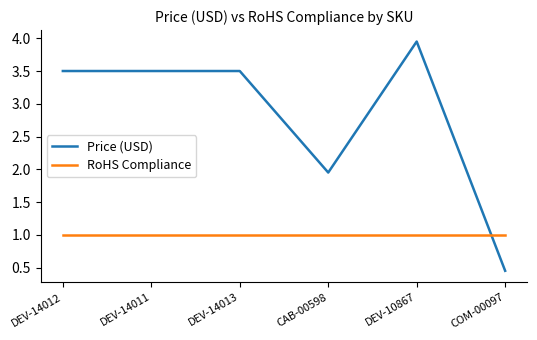

The RoHS Compliance series shows 1.0 at DEV-14013. True or false?

True